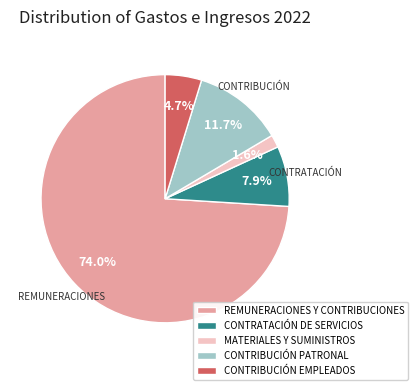

Is there any slice that represents more than half of the pie?

Yes